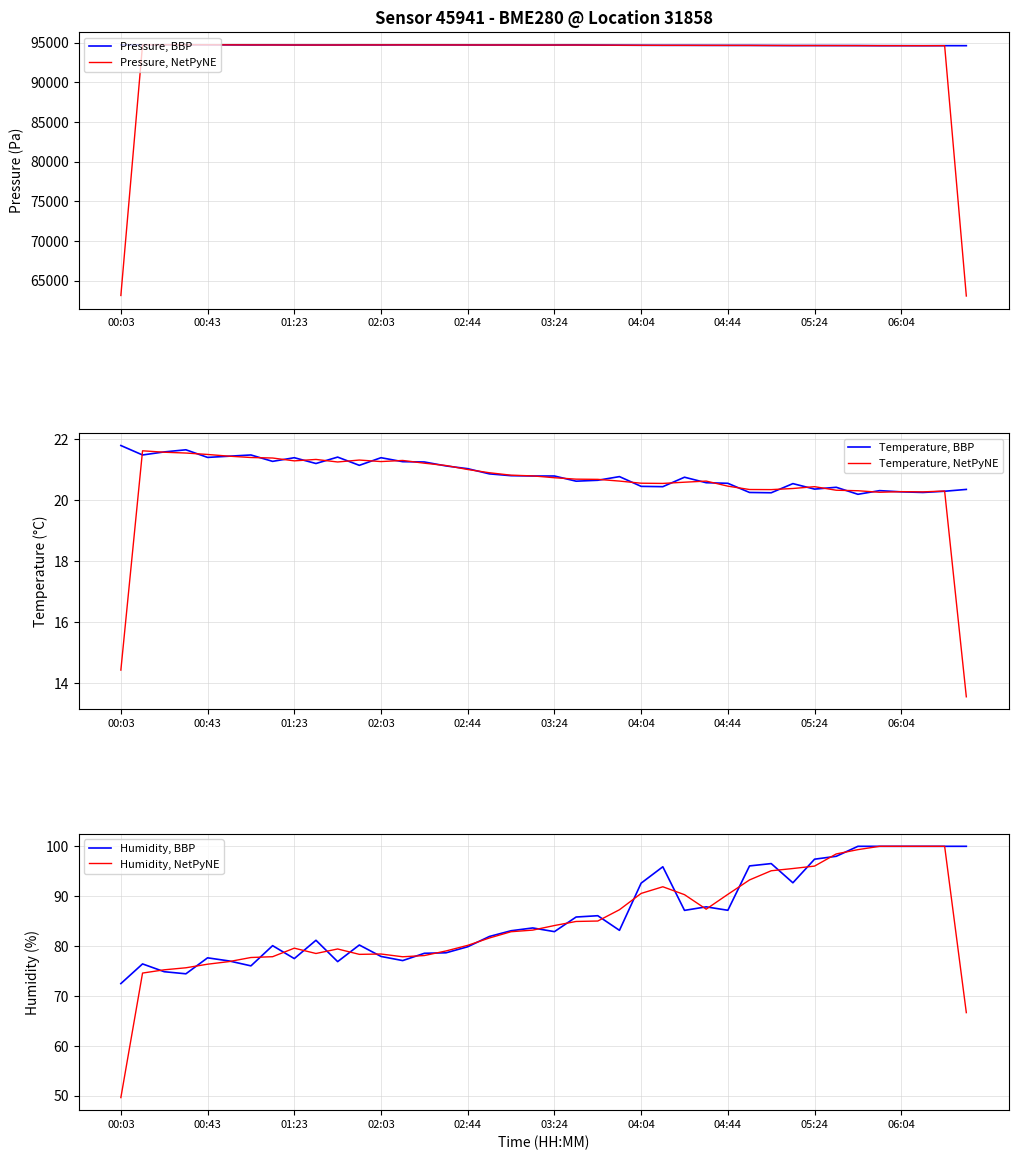

Is this an area chart (filled region under the line)?

No